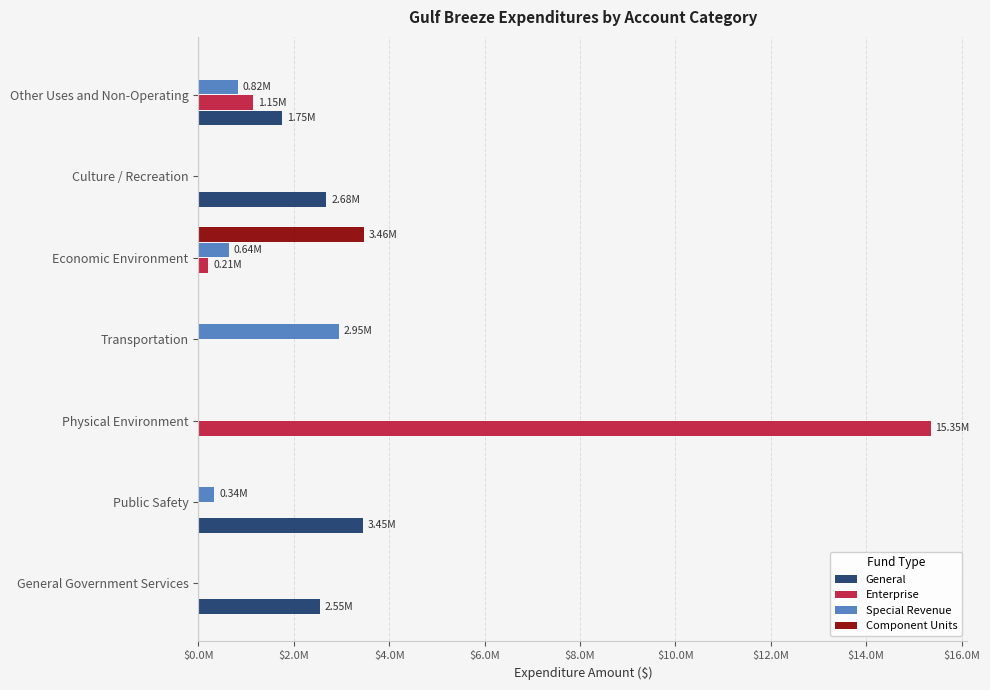

List the series in order of their peak value, lowest first.

Special Revenue, General, Component Units, Enterprise